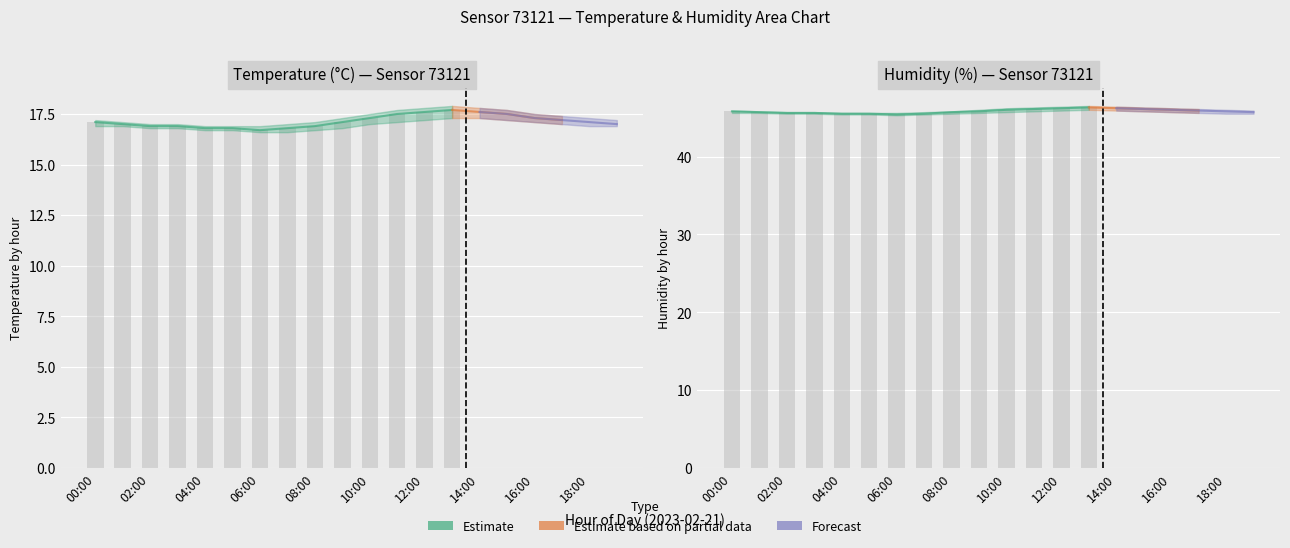

What is the label of the 6th bar from the left?

05:00